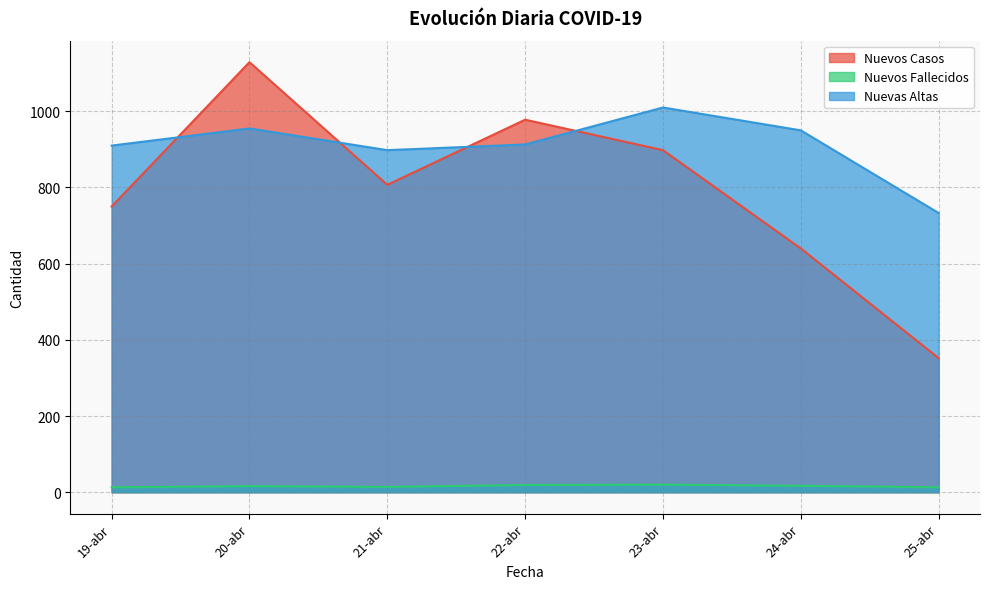

At which category is the sum across all series the highest?

20-abr